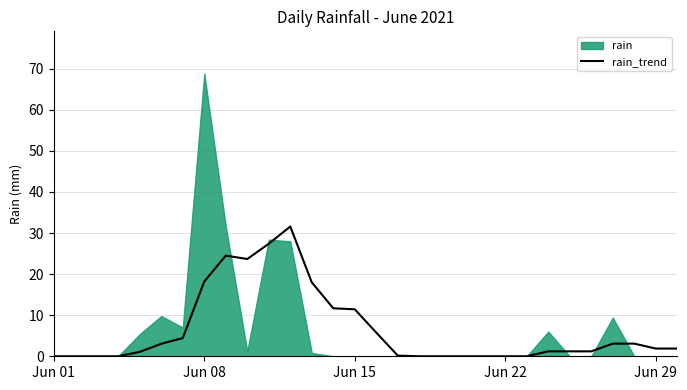

True or false: rain_trend has a value of 11.4 at Jun 15.

True